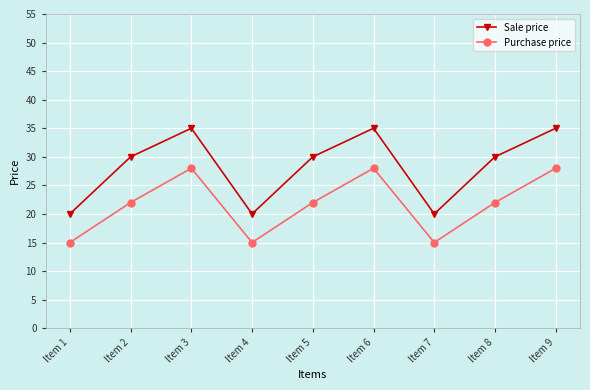

The value of Purchase price at Item 1 is 8. True or false?

False